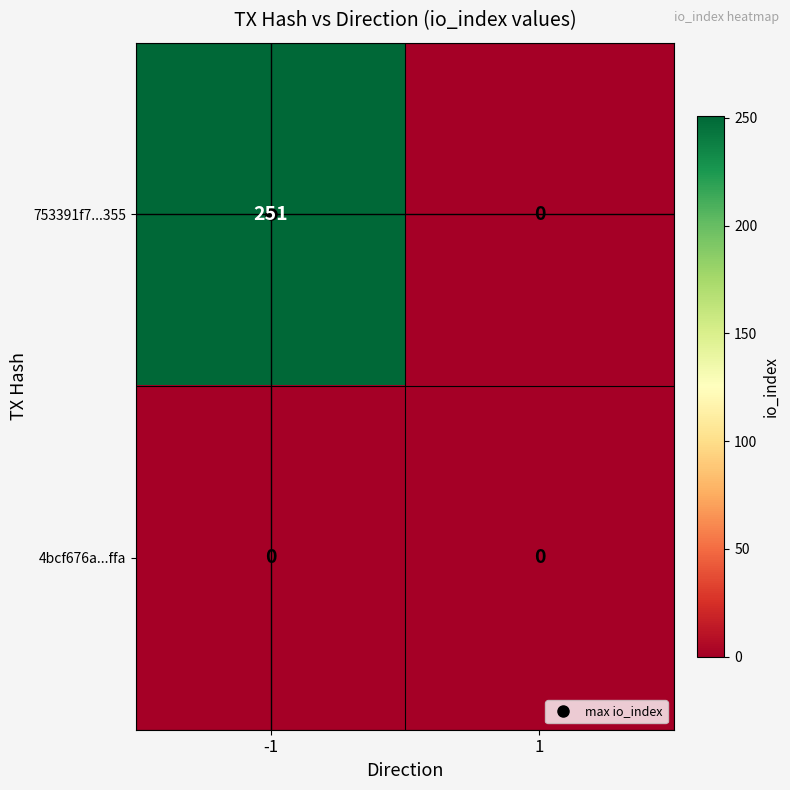

Which series has the widest spread of values?

753391f7...355